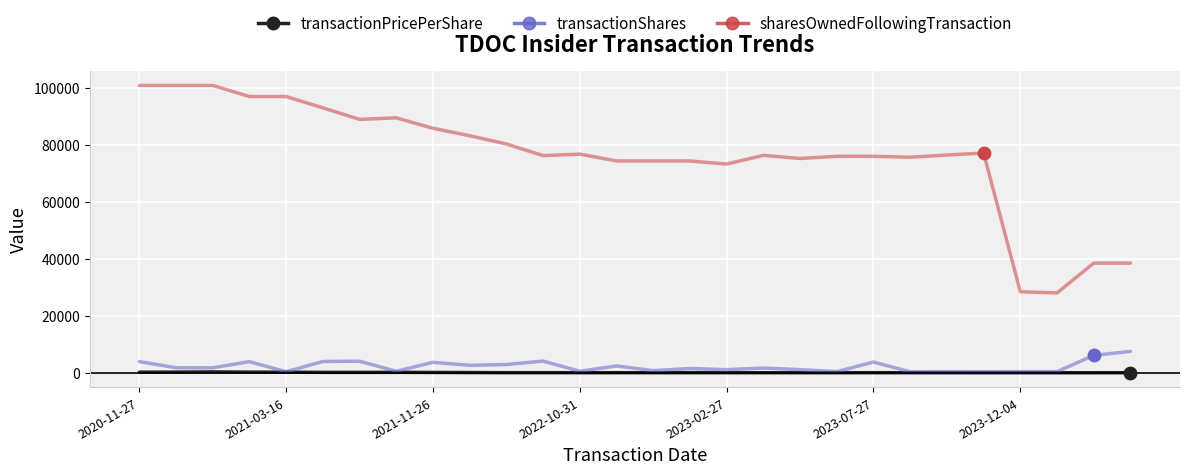

Which series has the largest range (max minus min)?

sharesOwnedFollowingTransaction